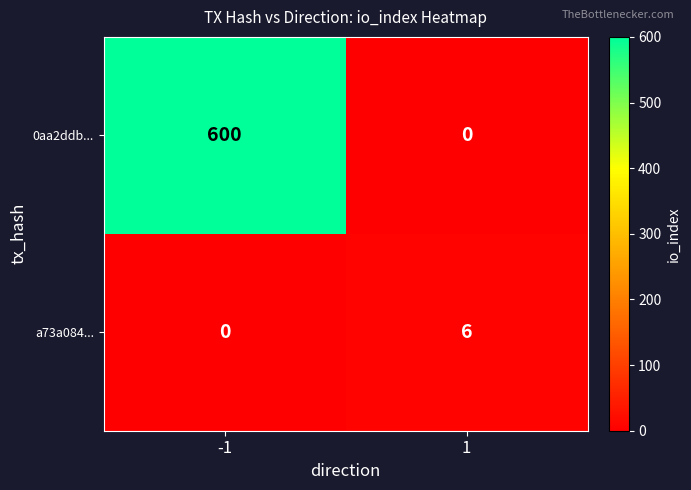

The value of a73a084... at 1 is 6. True or false?

True